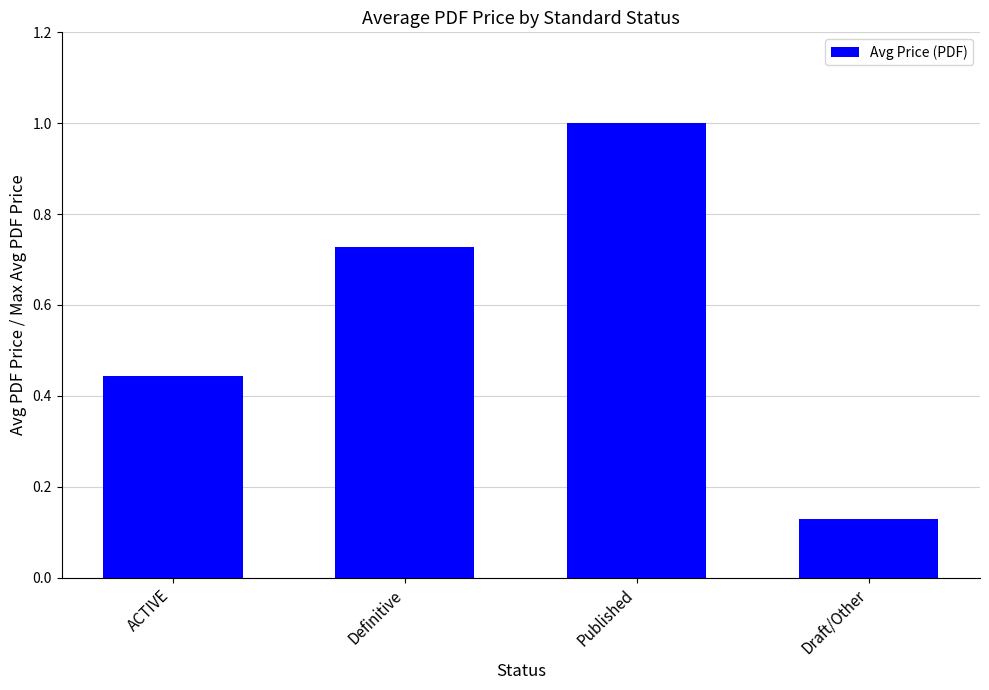

What is the average value?

0.6